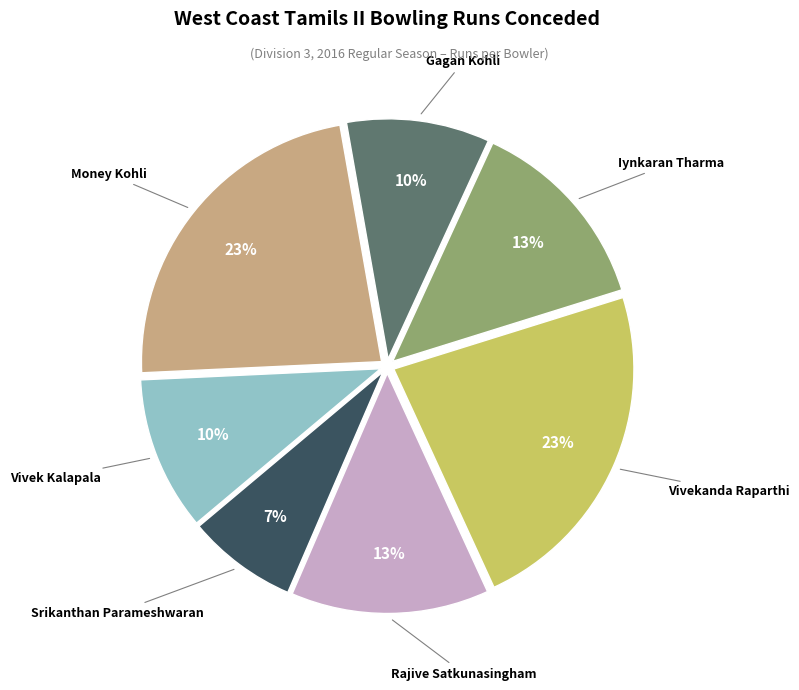

How many slices are in this pie chart?

7